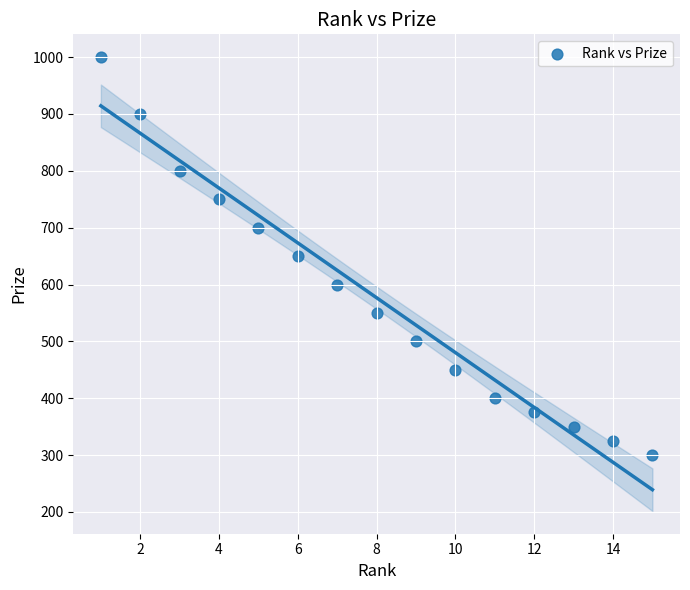

What is the range of Y values (max minus min)?

700